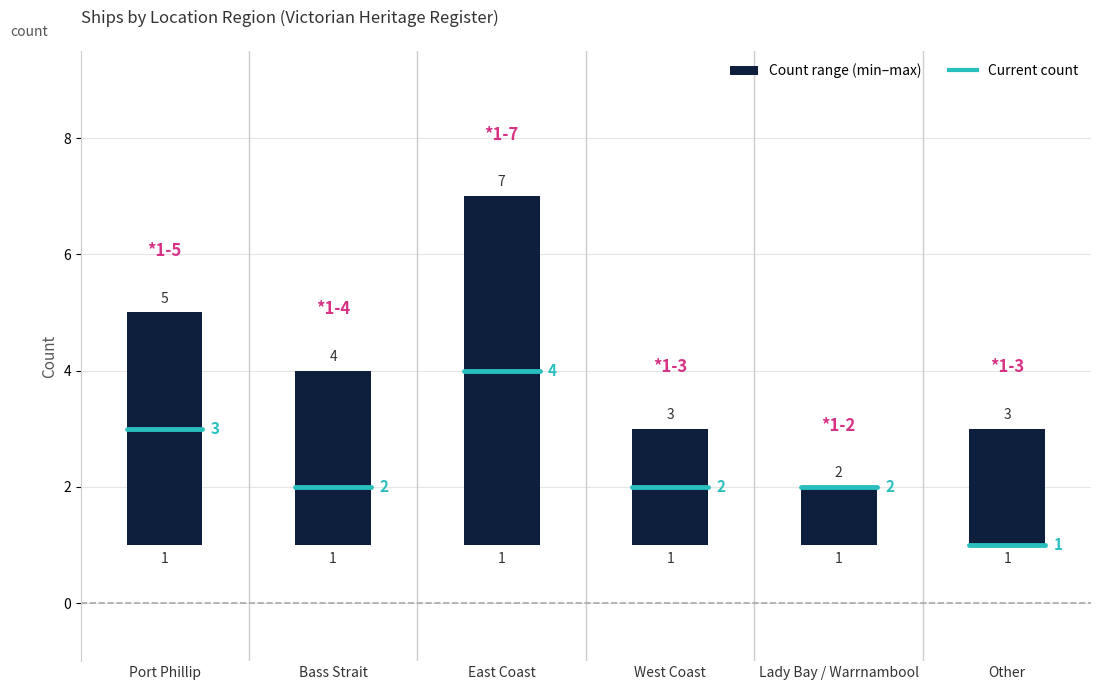

Count the current values in the range 2 to 3.

4